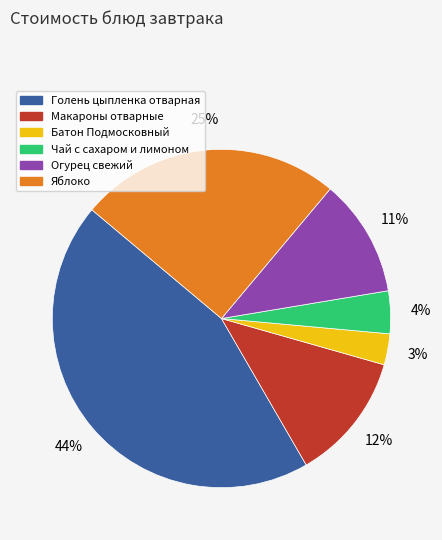

Is there any slice that represents more than half of the pie?

No